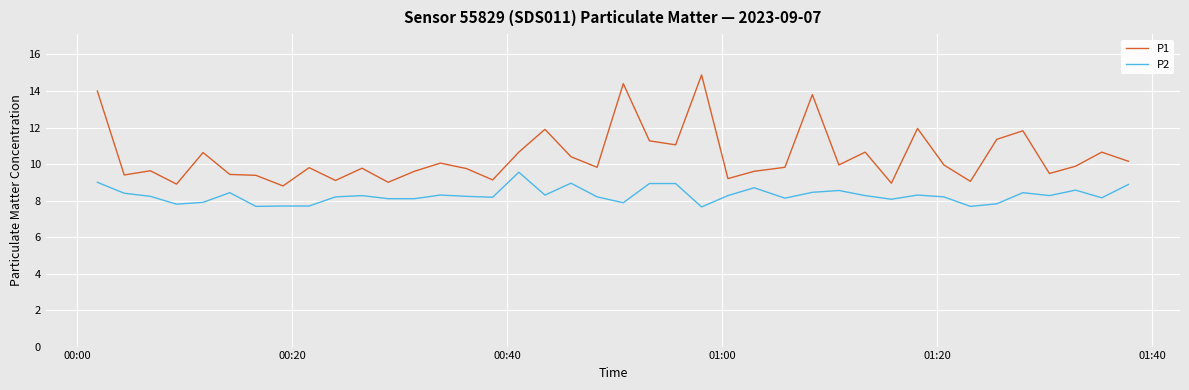

Which series has the largest total across all categories?

P1